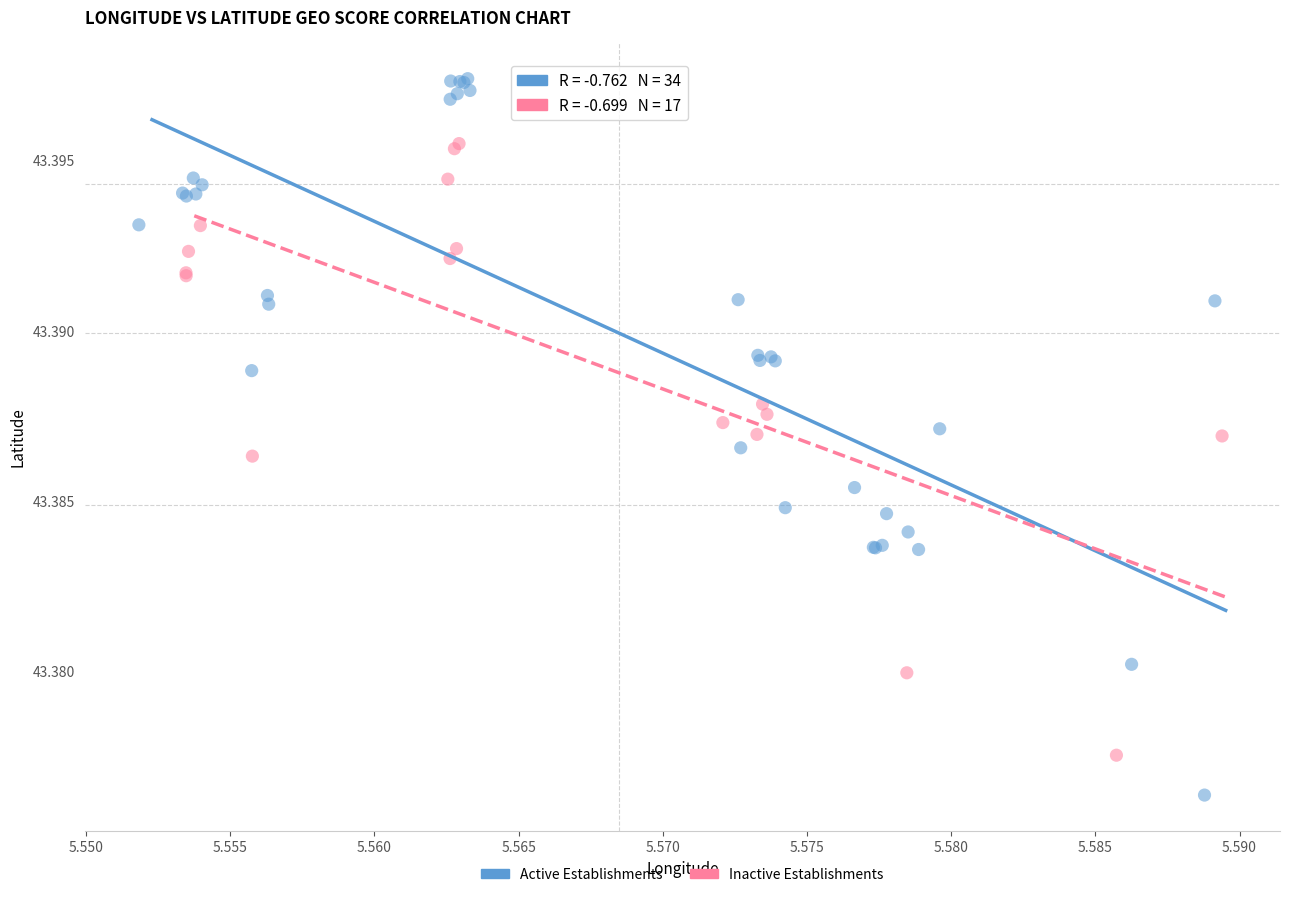

Which series has the widest spread of Y values?

Active Establishments